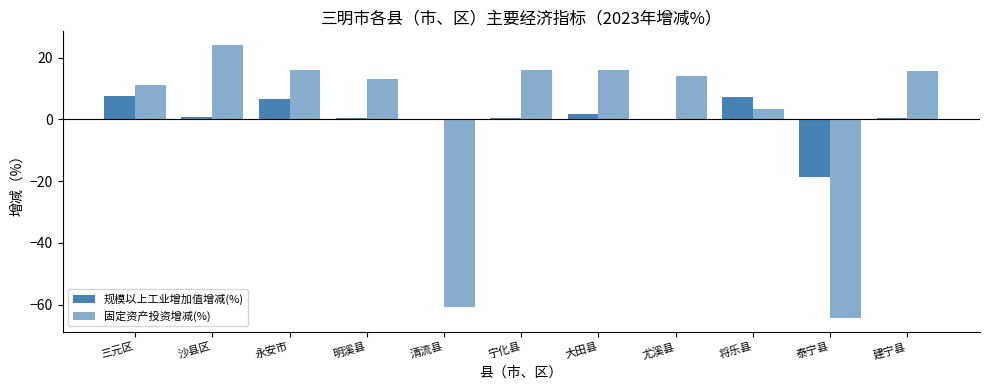

What position from the left is 永安市?

3